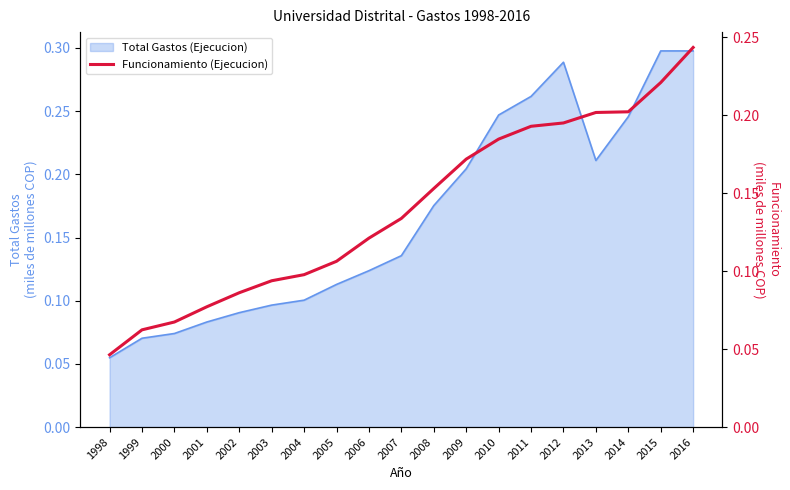

What value does the data have at 2007?

0.1